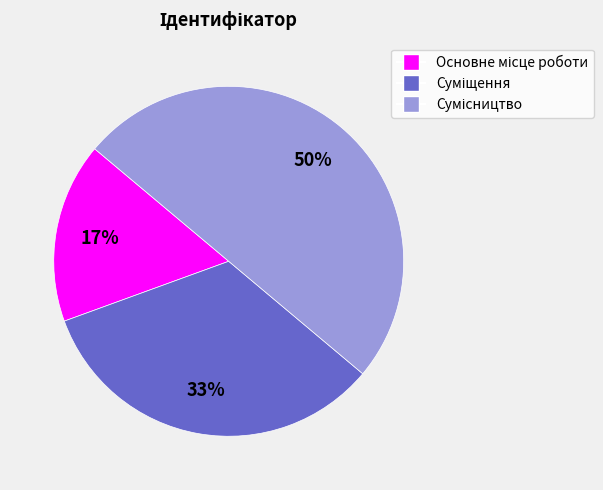

To the nearest percent, what is the average slice percentage?

33%